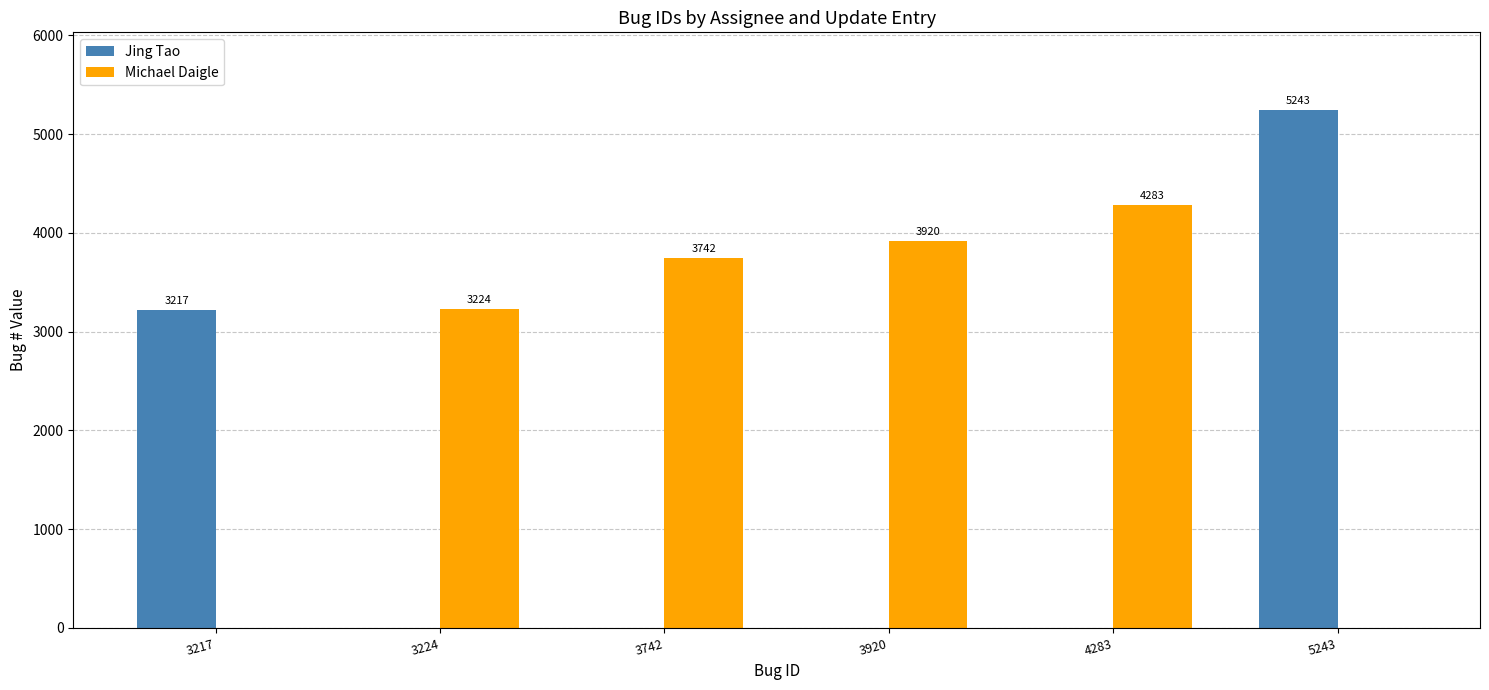

Which series changed the most between 3224 and 3920?

Michael Daigle